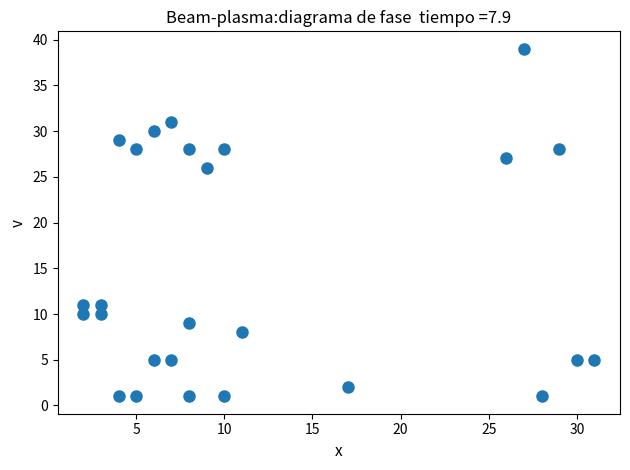

What Y value in the scatter plot is closest to 20?

26